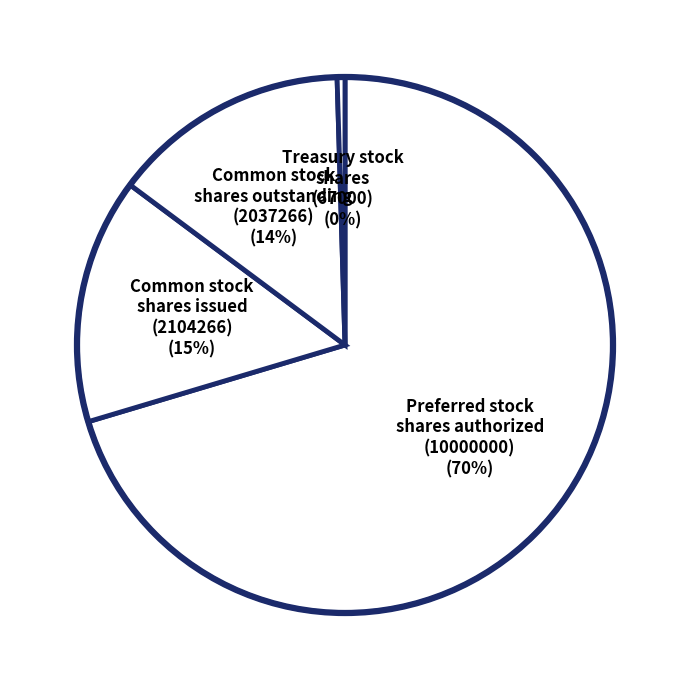

Rank the categories by value from highest to lowest.

Preferred stock
shares authorized
(10000000), Common stock
shares issued
(2104266), Common stock
shares outstanding
(2037266), Treasury stock
shares
(67000)